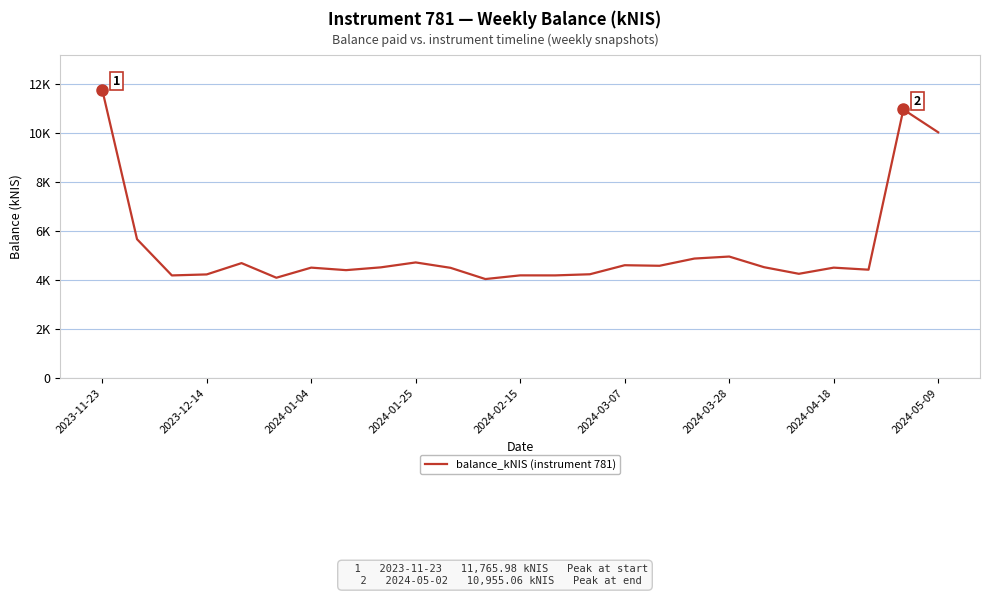

What is the value of the 7th point from the left?

4502.9